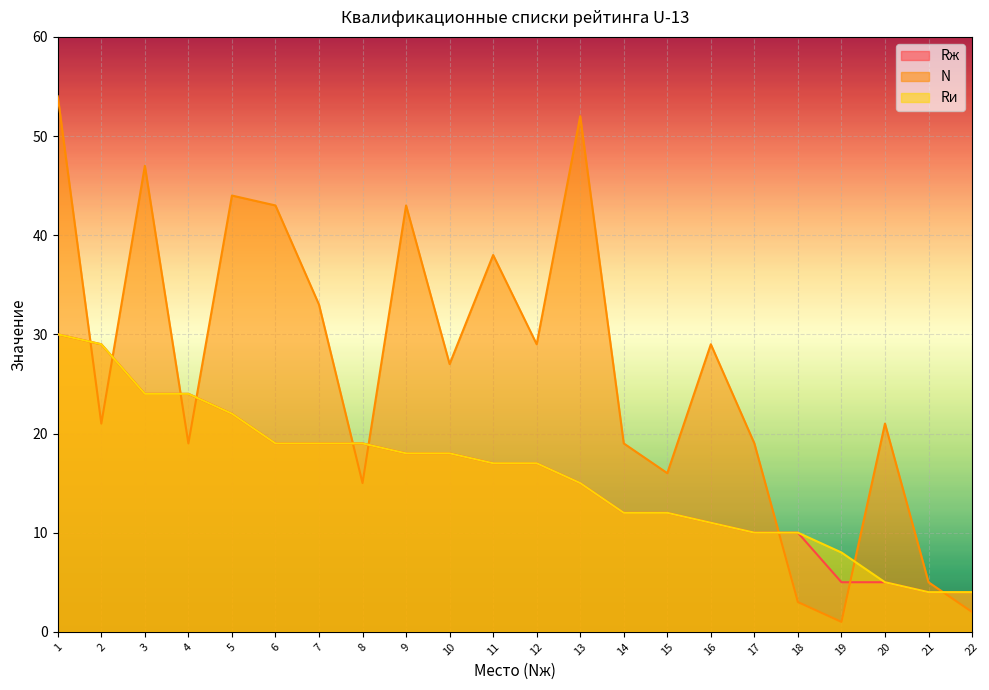

What is the value of the Rж point at the 18th from the left?

10